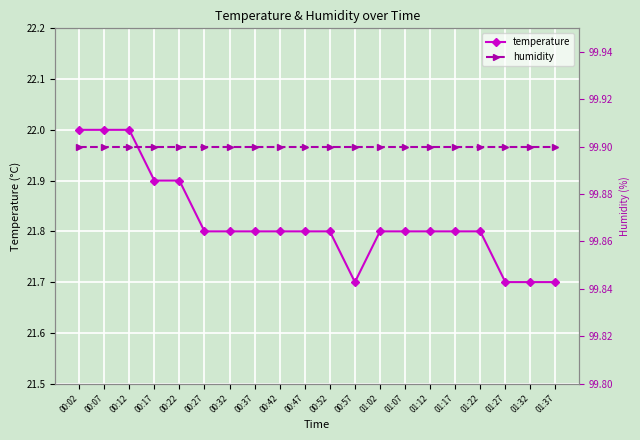

What is the sum of all humidity values?

1998.0